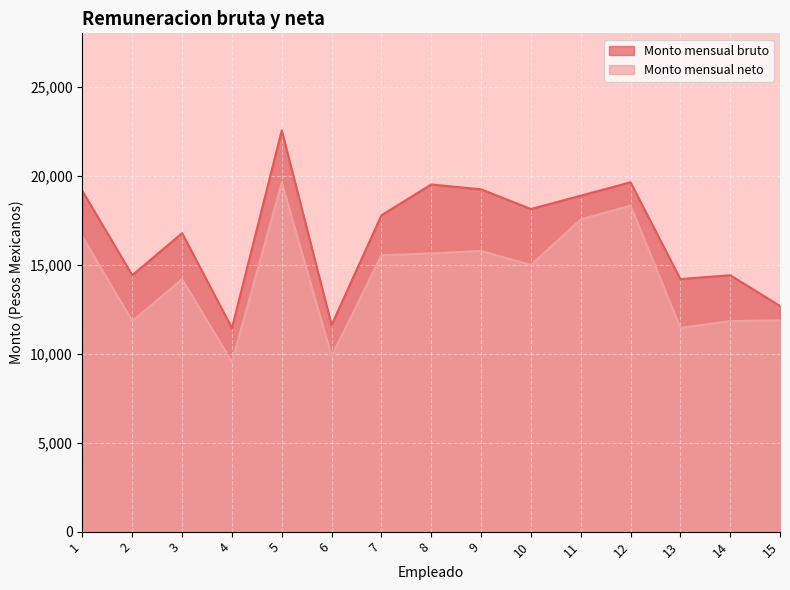

What is the difference between the Monto mensual neto values at 7 and 13?

4077.8